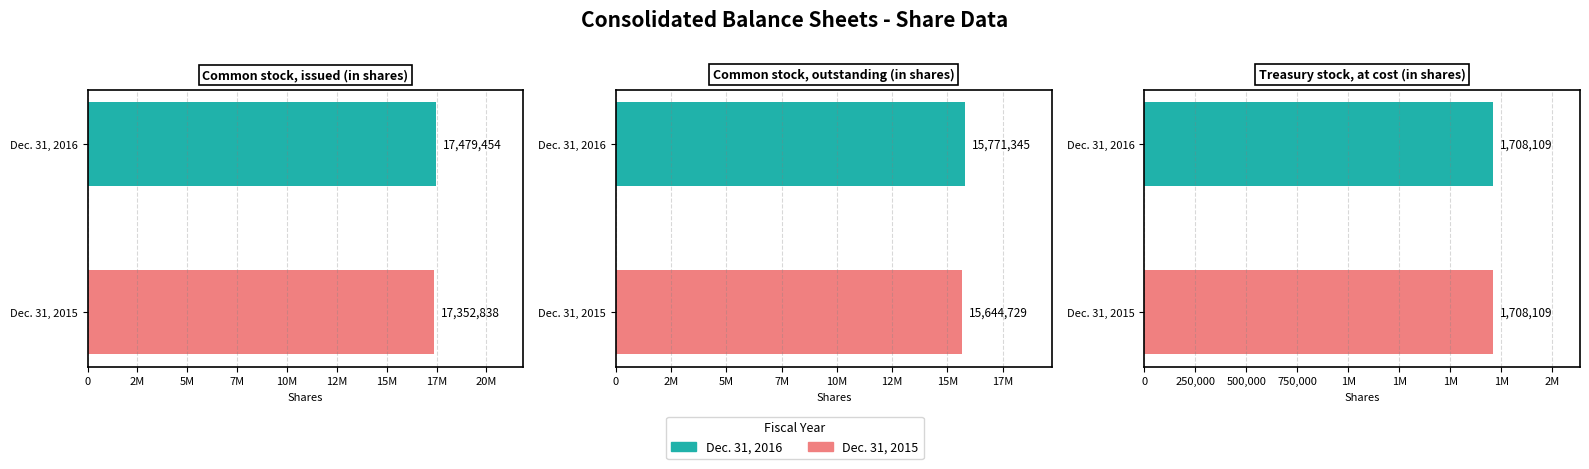

What is the maximum value for Dec. 31, 2016?

17479454